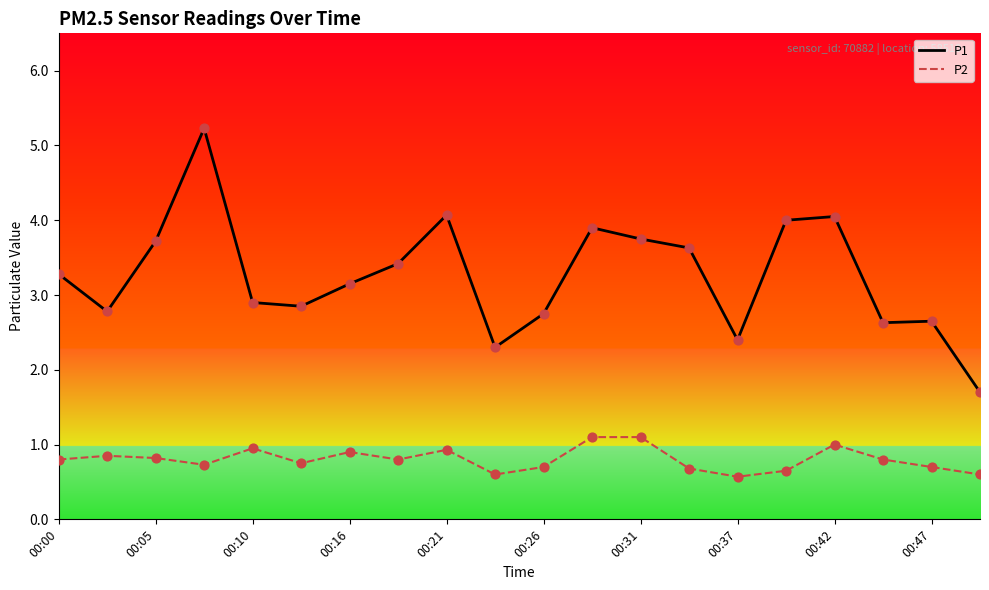

At how many categories does at least one series exceed 1?

20